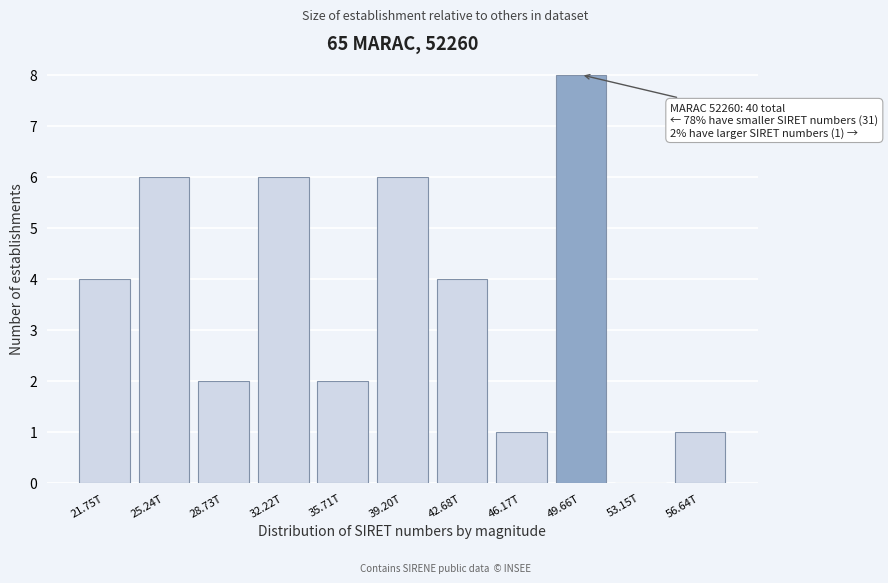

Reading left to right, what are all the values shown in this chart?

21.75T=4	25.24T=6	28.73T=2	32.22T=6	35.71T=2	39.20T=6	42.68T=4	46.17T=1	49.66T=8	53.15T=0	56.64T=1